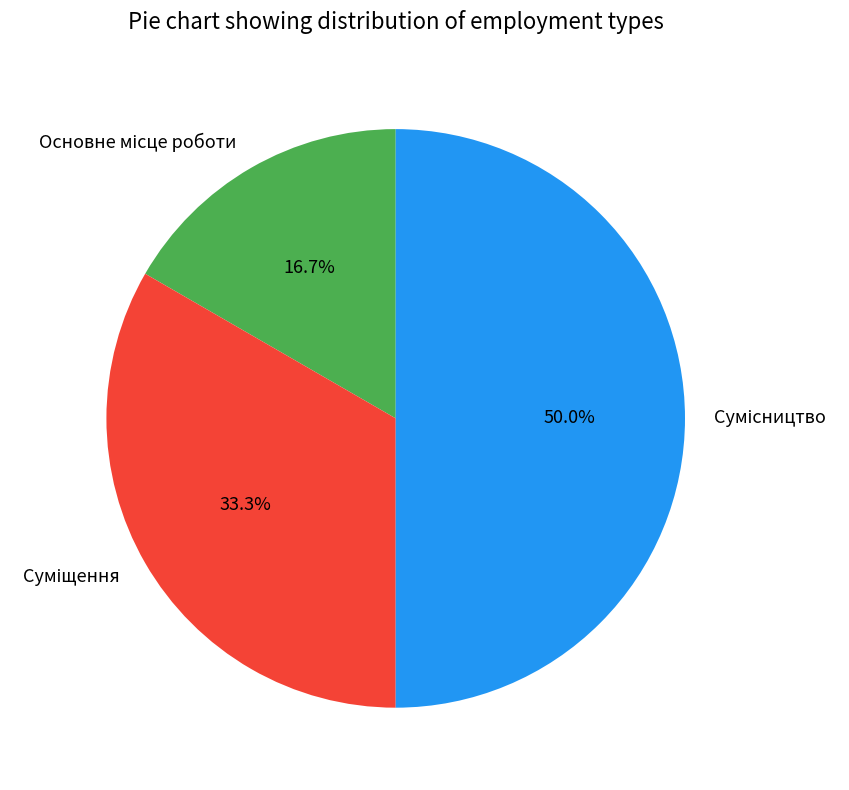

What percentage is the Сумісництво slice, to the nearest percent?

50%